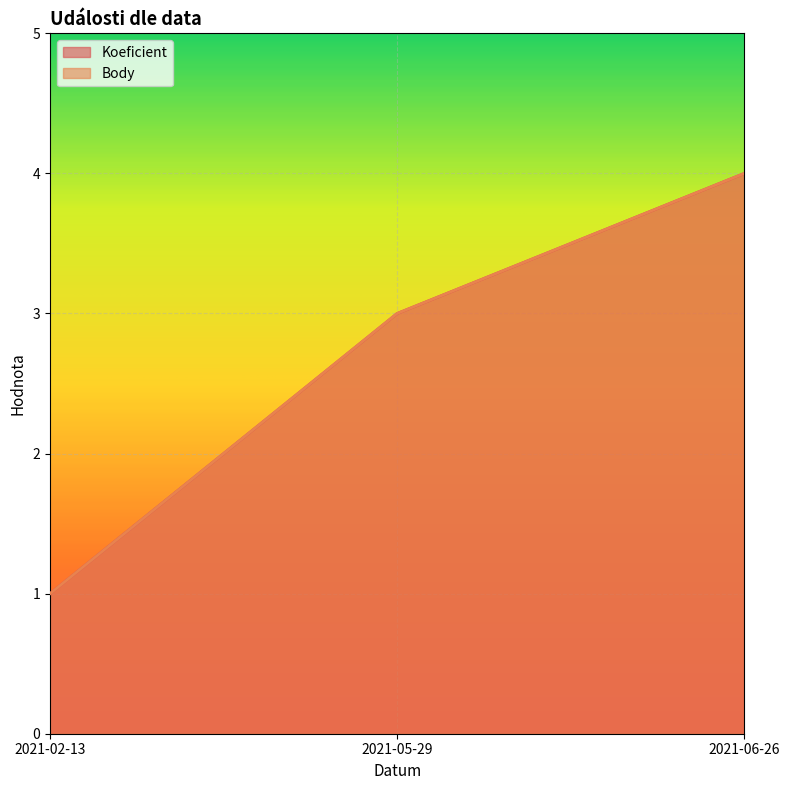

What is the average value of the Koeficient series?

3